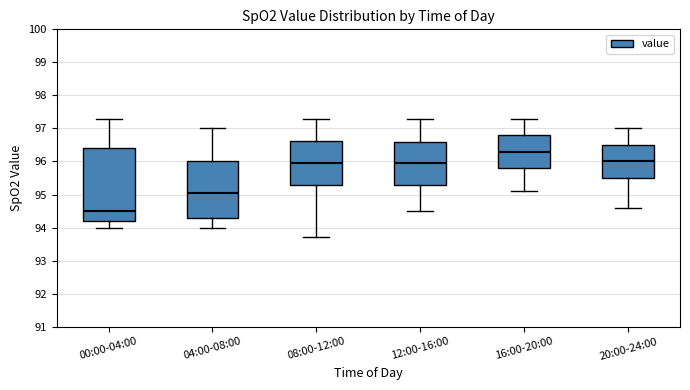

Reading left to right, read every box against the y-axis: the position of its median line, the range the box covers, and the ends of its whiskers. The values are not printed on the chart, so give them approximately, as read against the axis.

00:00-04:00: median 94.5, box 94.2 to 96.4, whiskers 94.0 to 97.3
04:00-08:00: median 95.1, box 94.3 to 96.0, whiskers 94.0 to 97.0
08:00-12:00: median 96.0, box 95.3 to 96.6, whiskers 93.7 to 97.3
12:00-16:00: median 96.0, box 95.3 to 96.6, whiskers 94.5 to 97.3
16:00-20:00: median 96.3, box 95.8 to 96.8, whiskers 95.1 to 97.3
20:00-24:00: median 96.0, box 95.5 to 96.5, whiskers 94.6 to 97.0